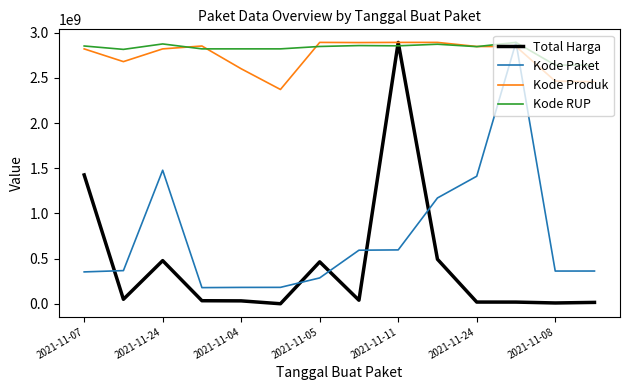

Which series has the largest range (max minus min)?

Total Harga